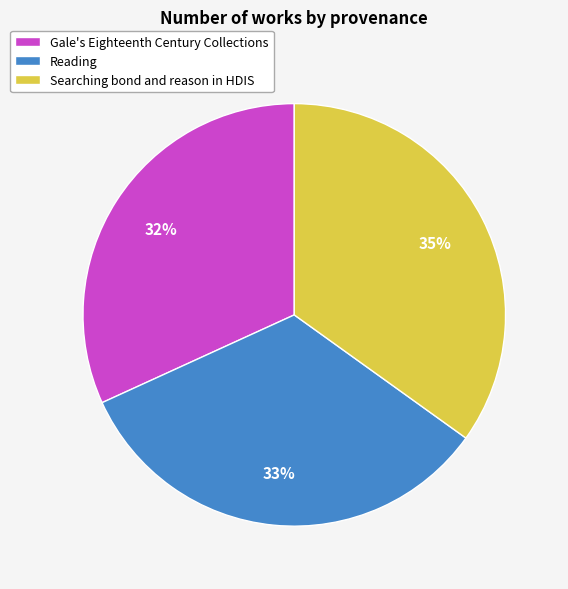

To the nearest percent, what percentage of the pie is Searching bond and reason in HDIS?

35%